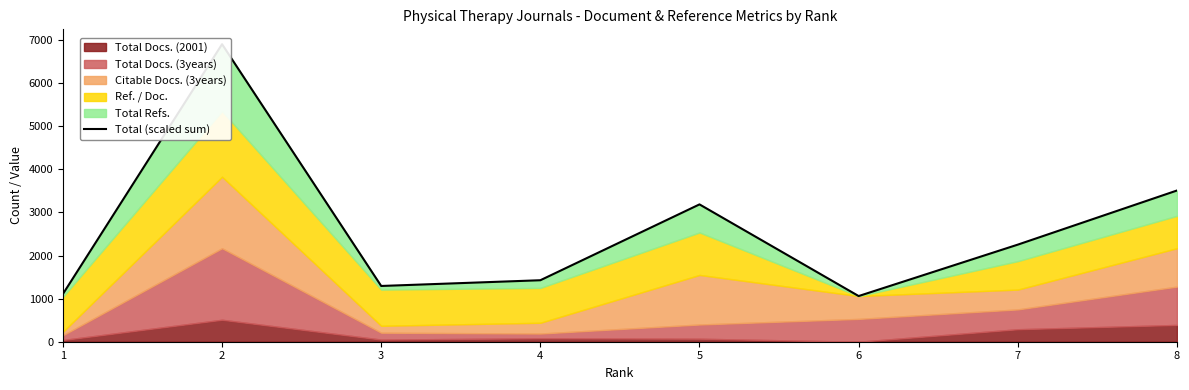

At which category does the chart reach its peak across all series?

2